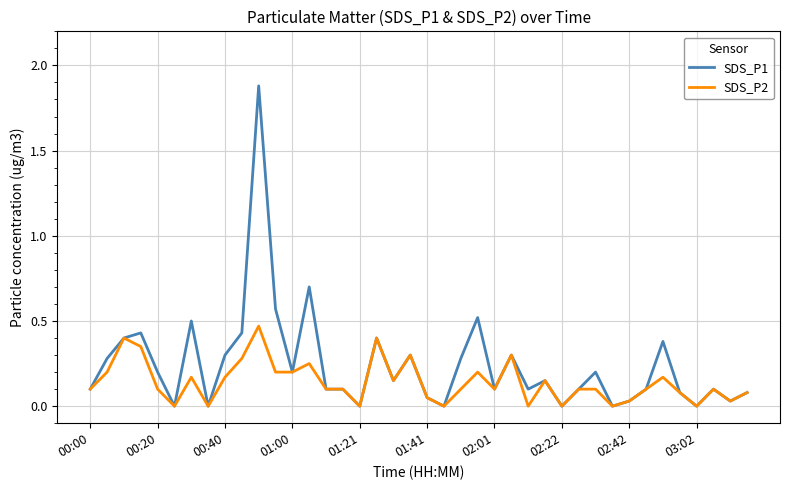

Which series has the largest range (max minus min)?

SDS_P1